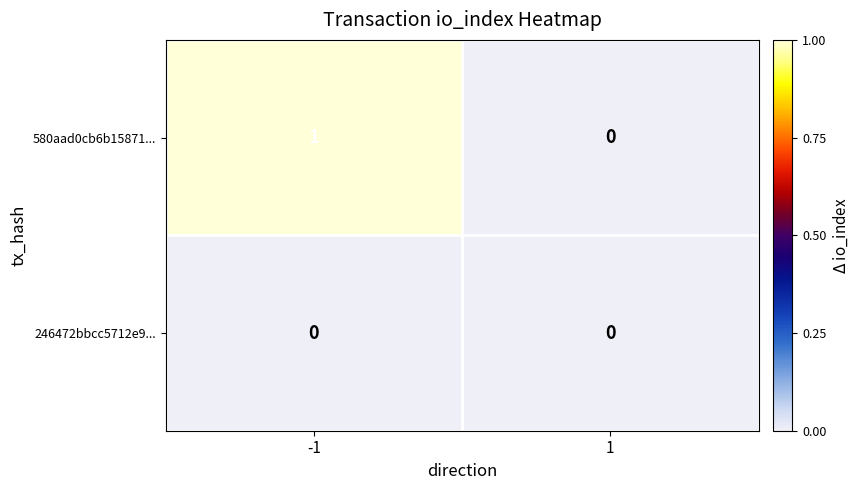

Which series changed the most between -1 and 1?

580aad0cb6b15871...